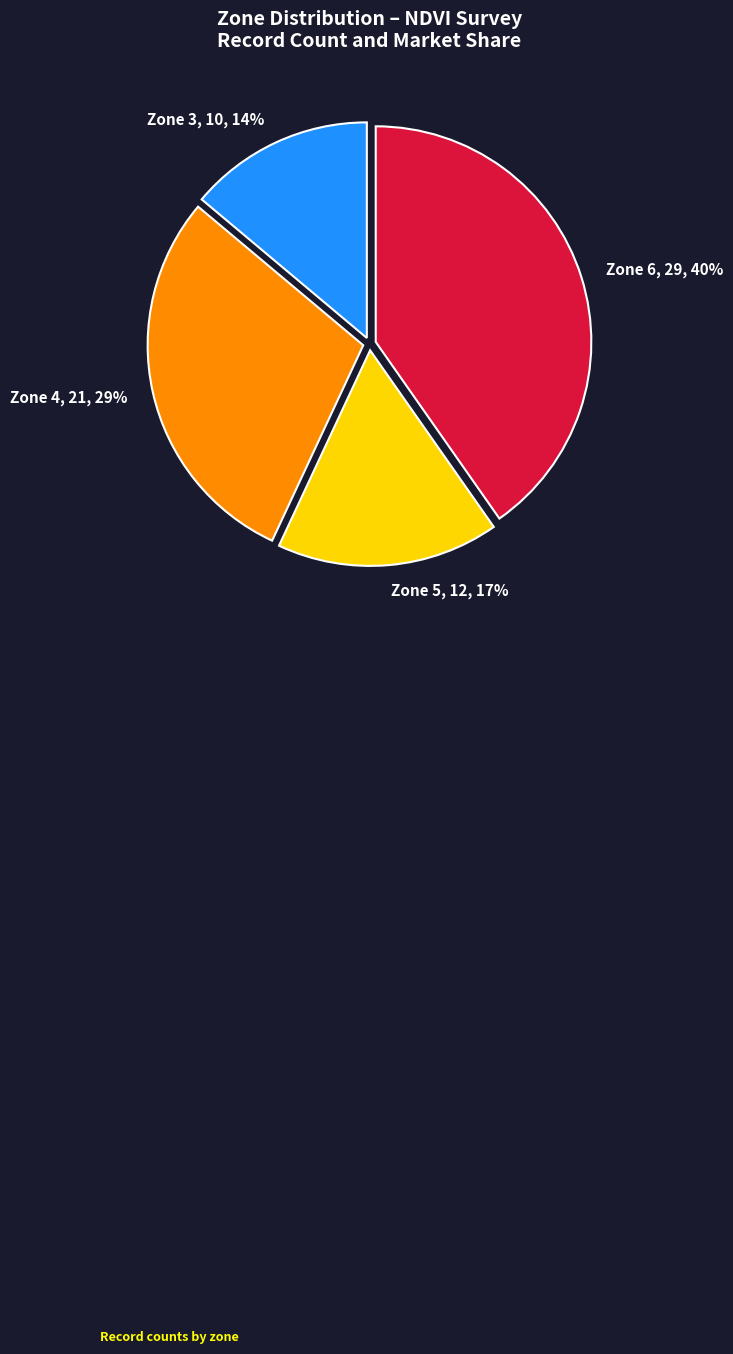

How many segments does this pie chart have?

4